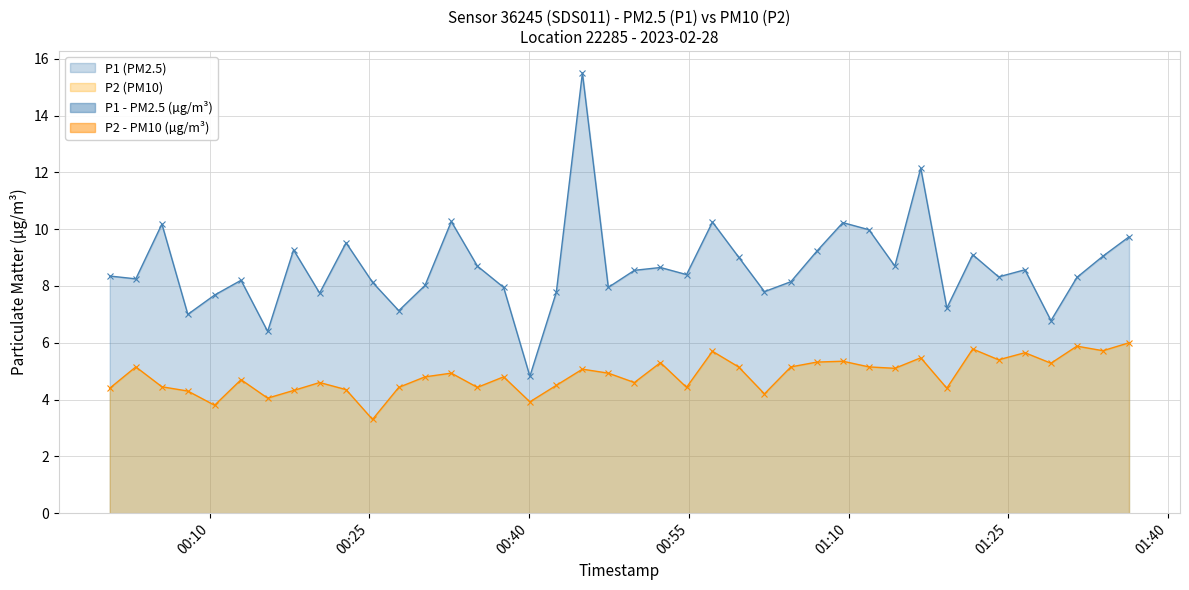

True or false: P2 and P1 cross at least once.

False